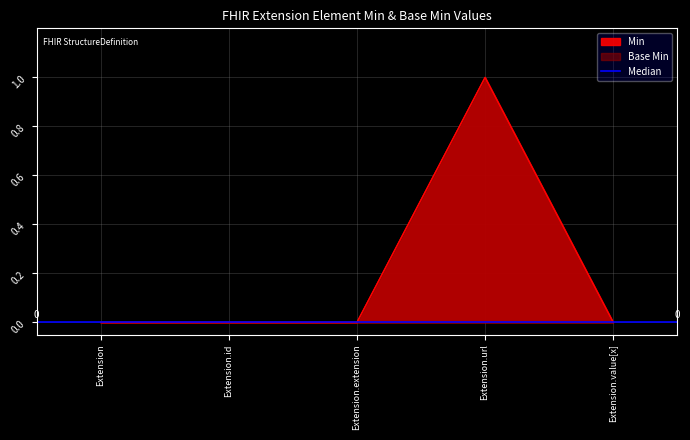

What is the greatest value displayed?

1